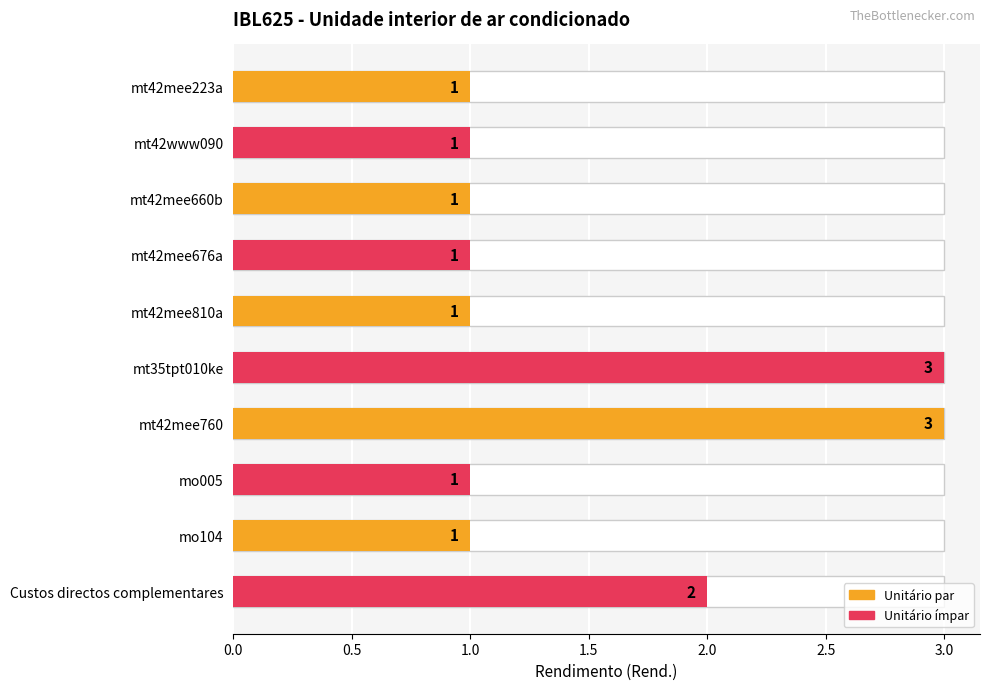

What is the minimum value shown in the chart?

1